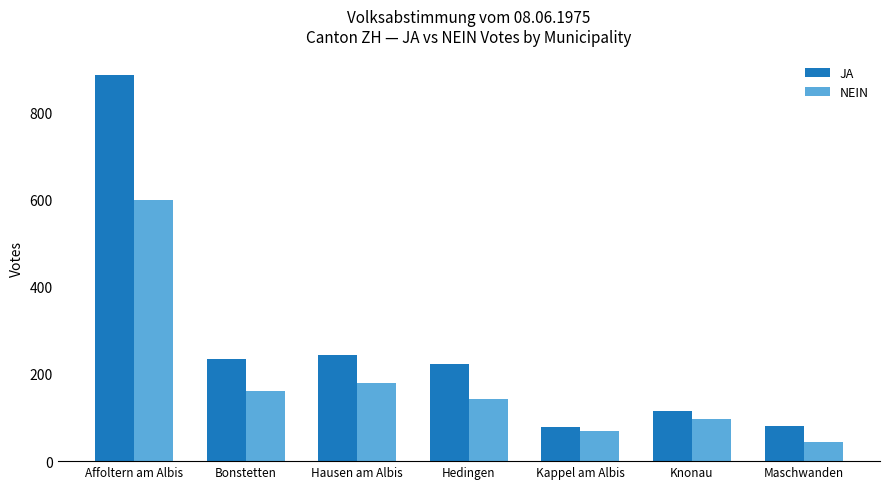

What position from the right is Maschwanden?

1